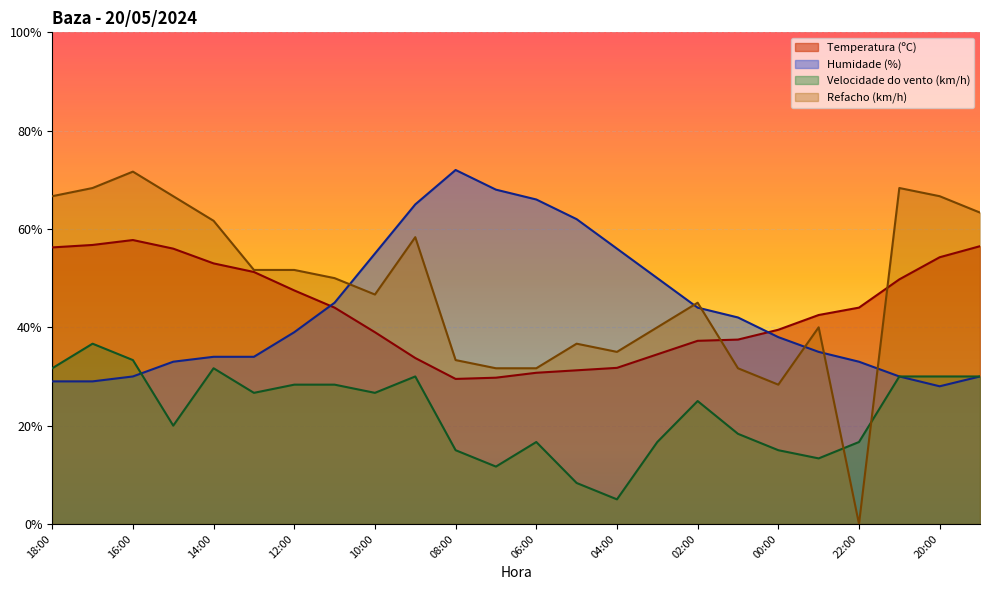

True or false: Humidade (%) and Refacho (km/h) cross at least once.

True